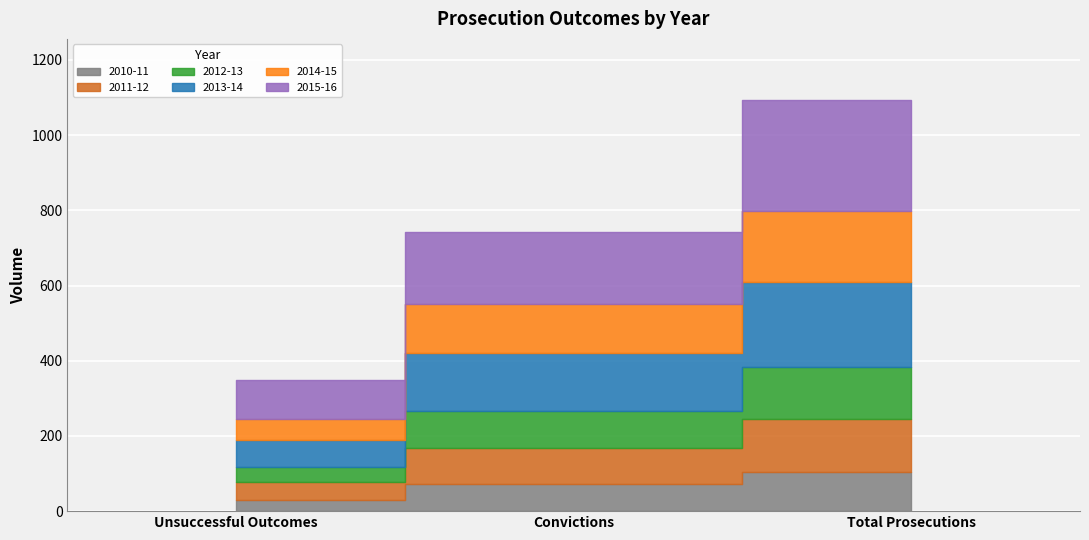

What is the difference between the highest and lowest values at Unsuccessful Outcomes?

73